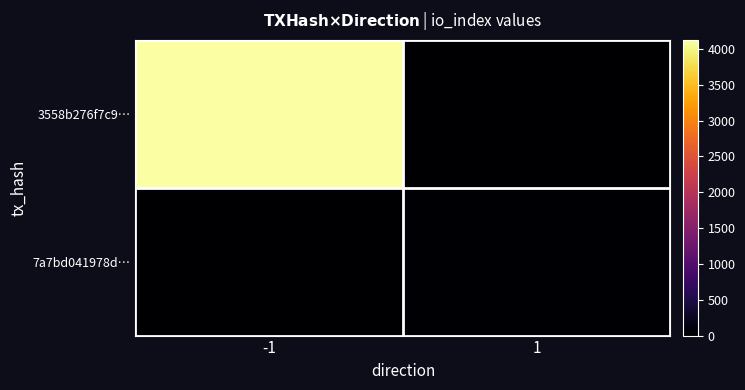

Which series has the largest range (max minus min)?

3558b276f7c9…